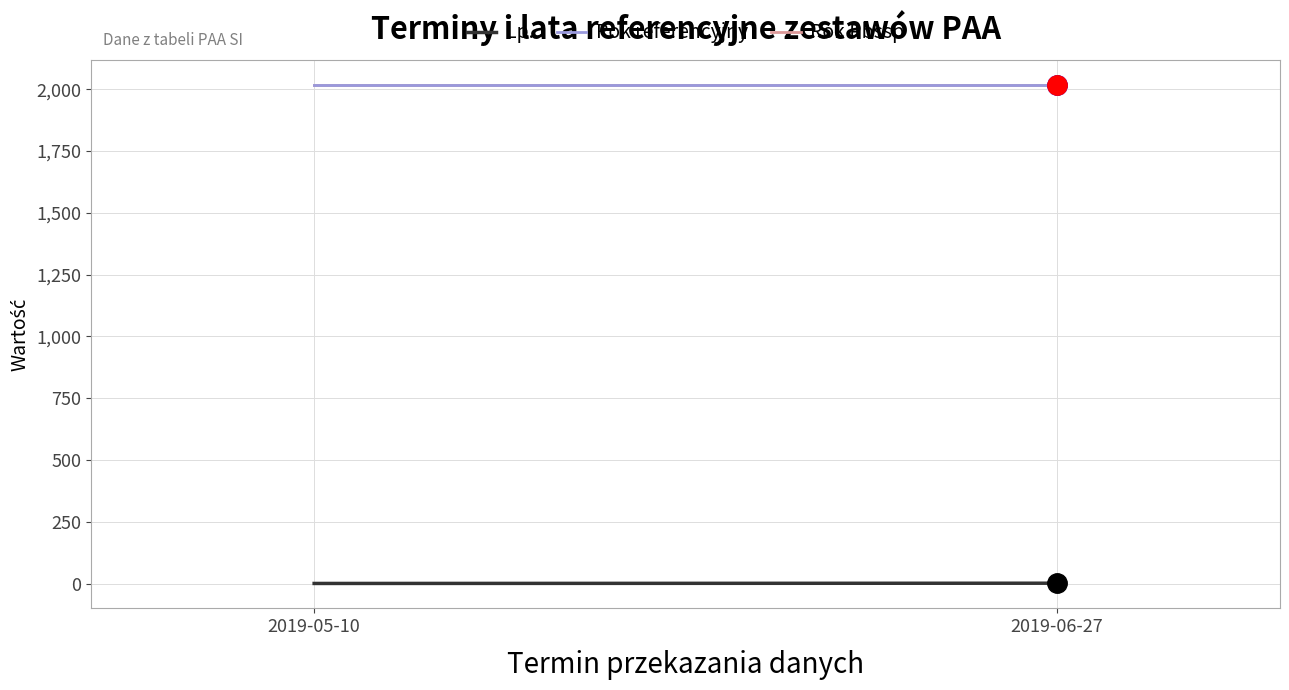

What is the maximum value for Rok referencyjny?

2018